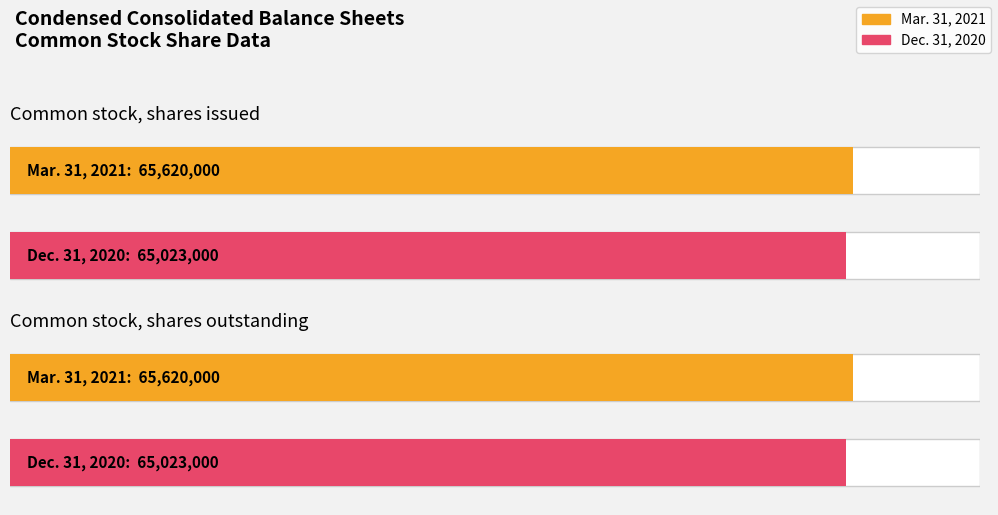

Reading left to right, extract all data points from this chart.

Mar. 31, 2021: 65620000	65620000
Dec. 31, 2020: 65023000	65023000